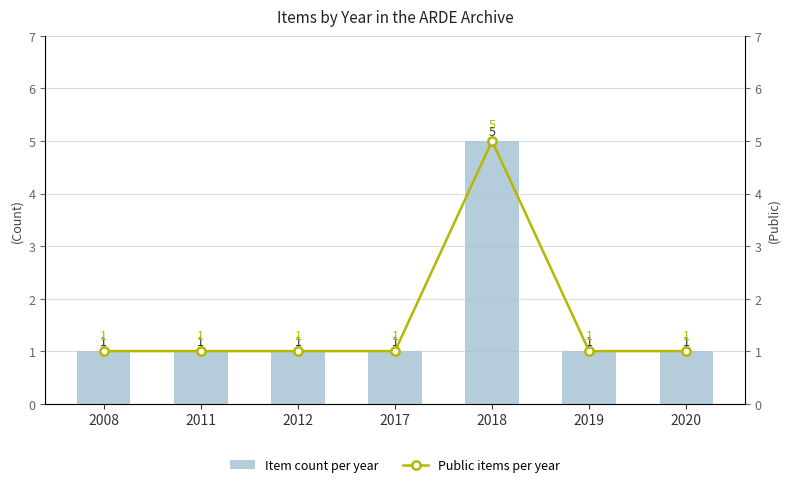

Is the value of Item count per year at 2017 greater than the value of Public items per year at 2011?

No